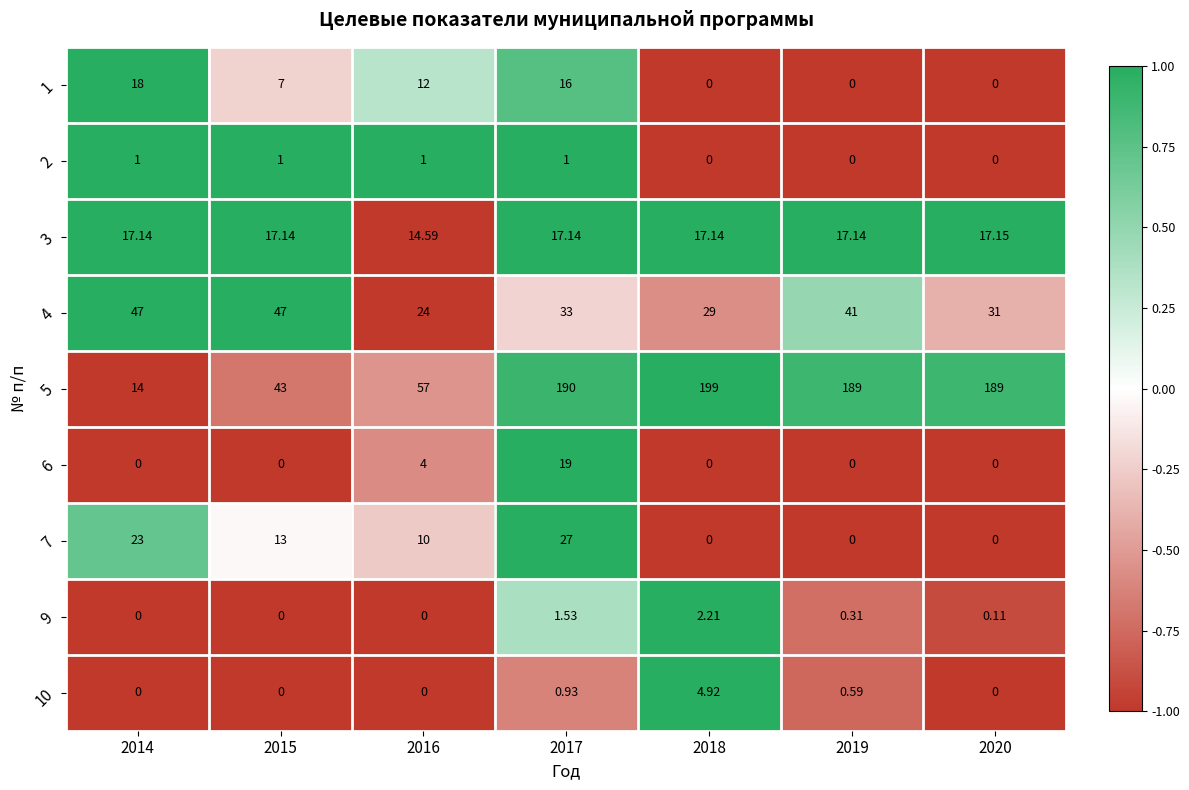

Is the value of 5 at 2015 greater than the value of 10 at 2015?

Yes